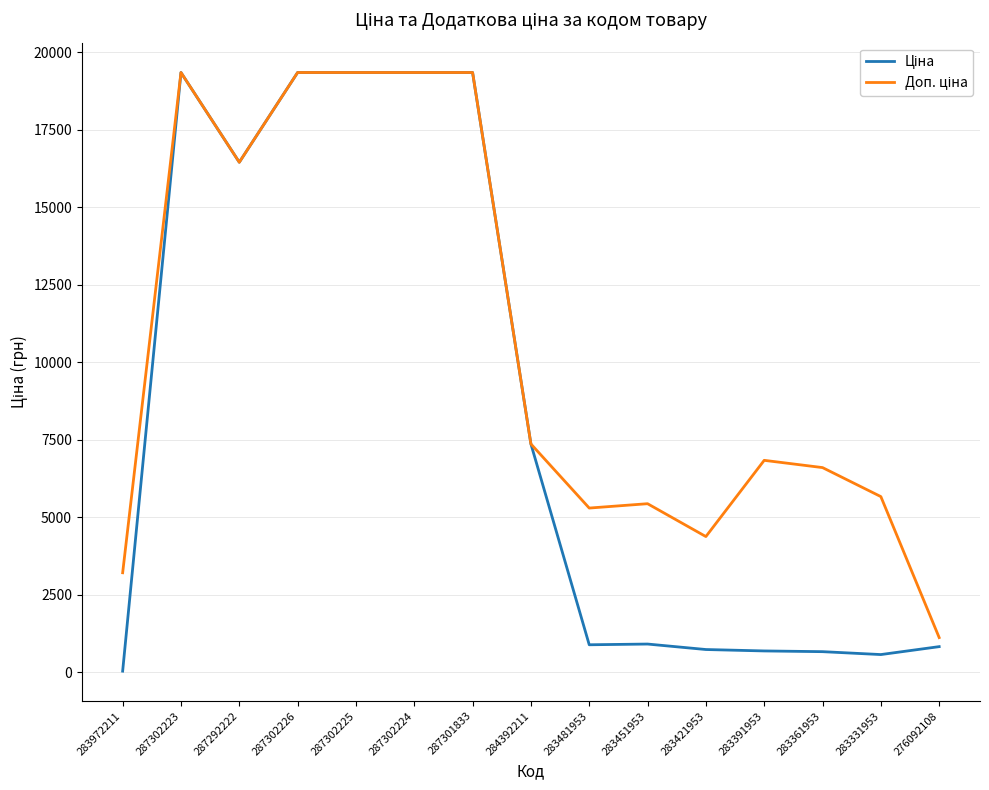

What is the difference between the highest and lowest values at 283361953?

5938.1